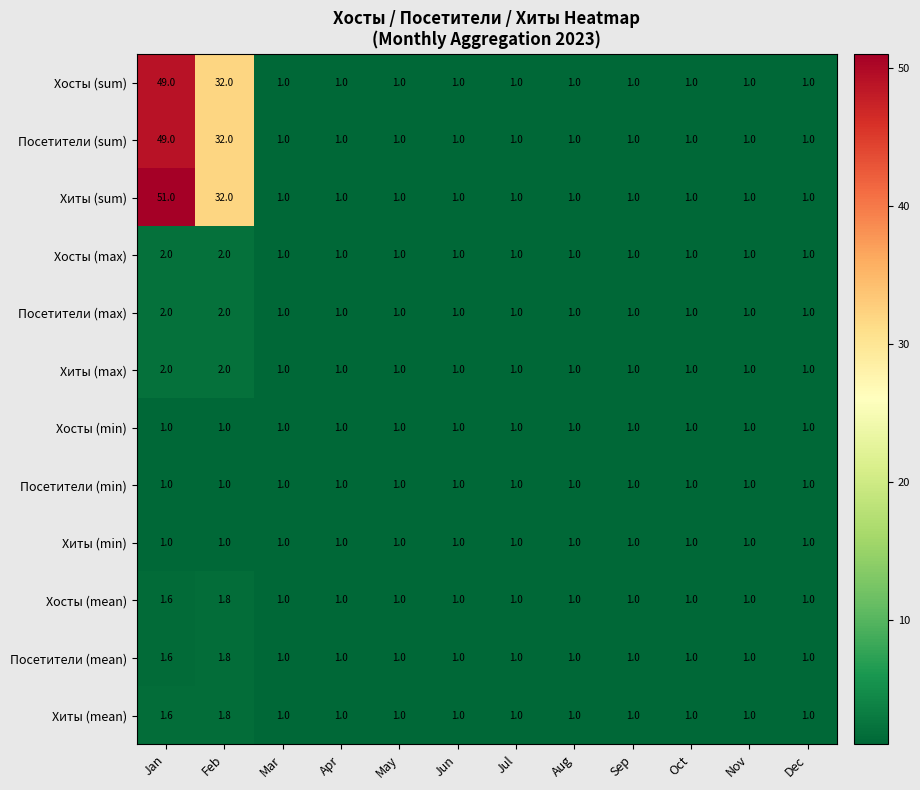

Which category has the highest value in the Посетители (mean) series?

Feb